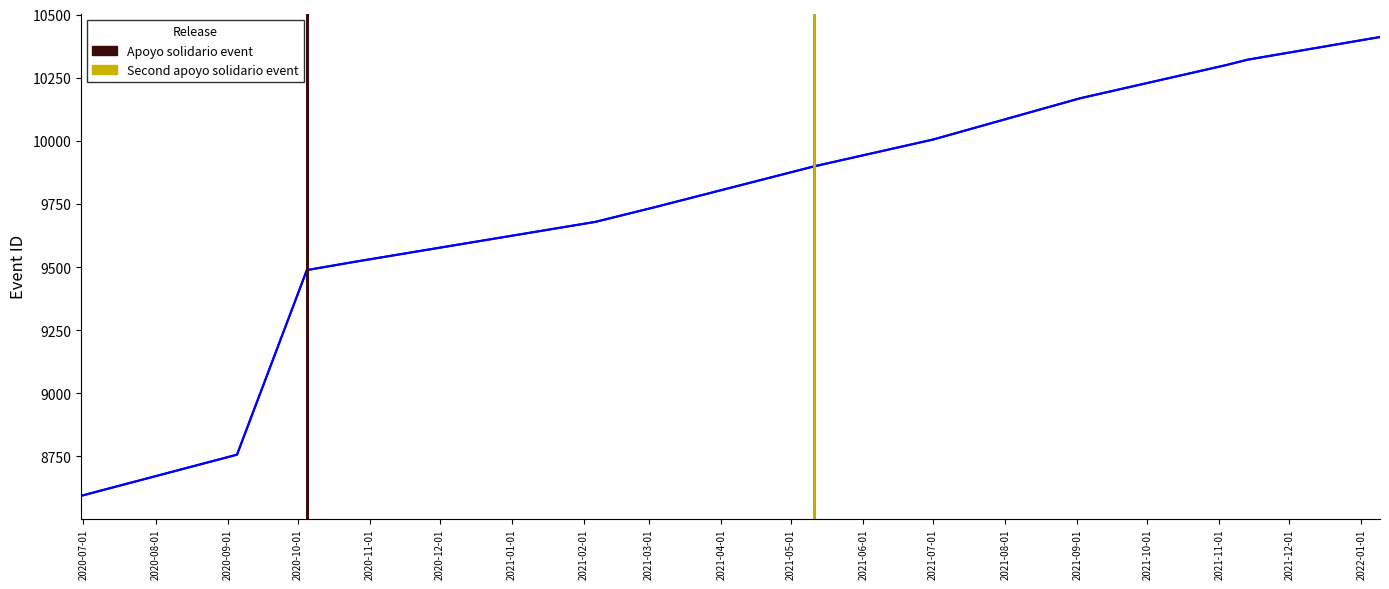

What is the label of the 7th point from the right?

2021-03-03